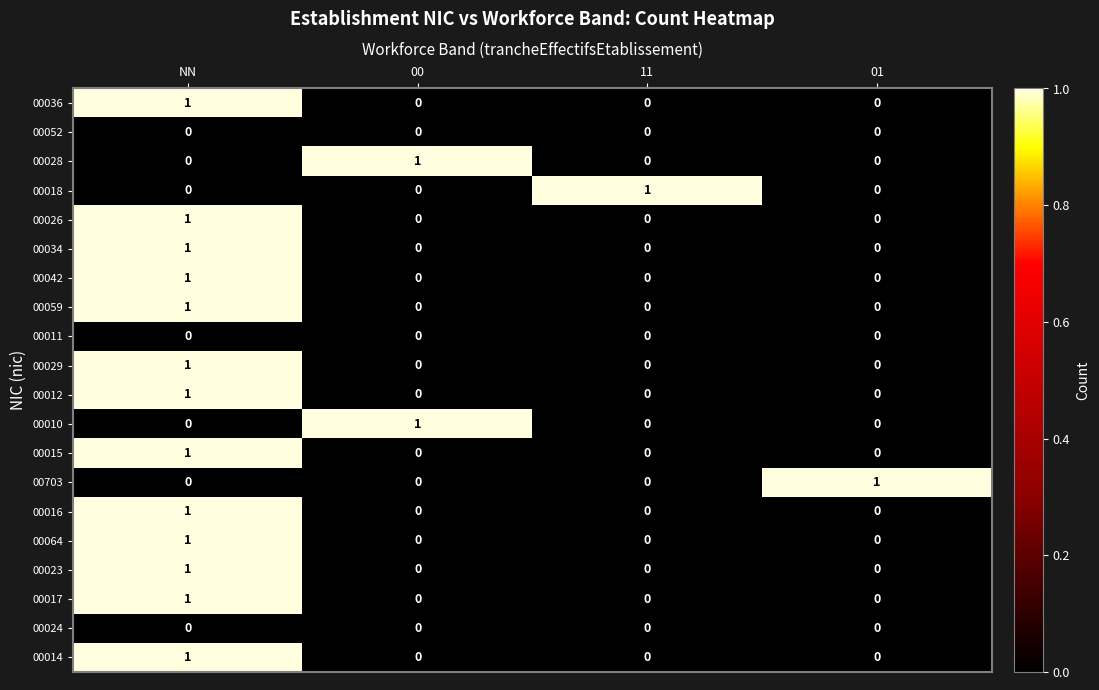

At which label does 00059 reach its peak?

NN